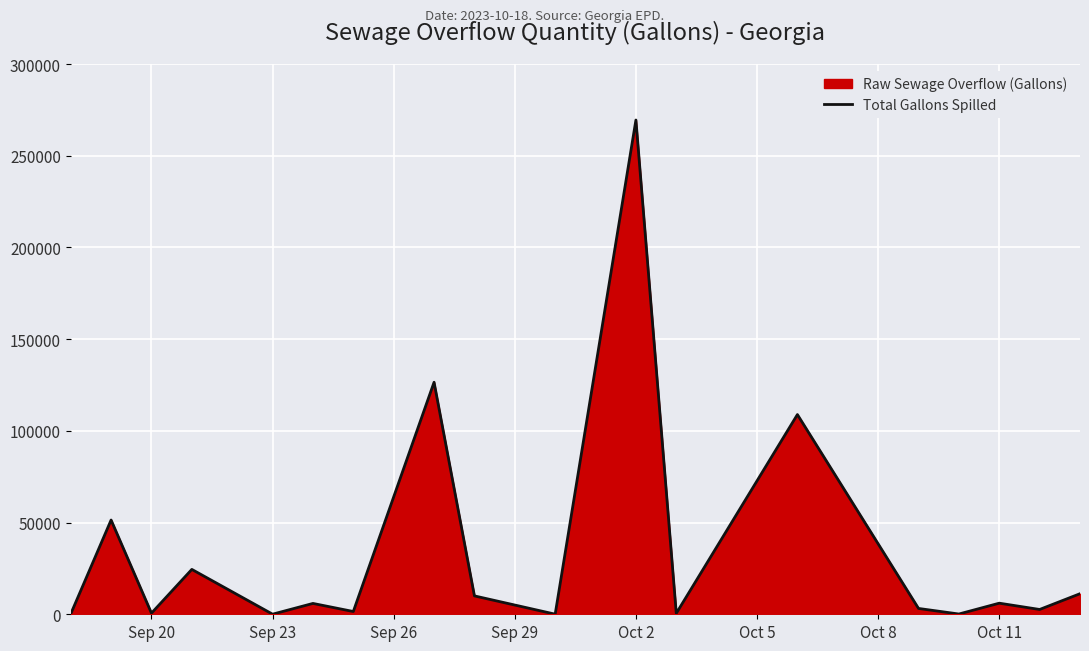

True or false: there are more than 1 points higher than both neighbors.

True